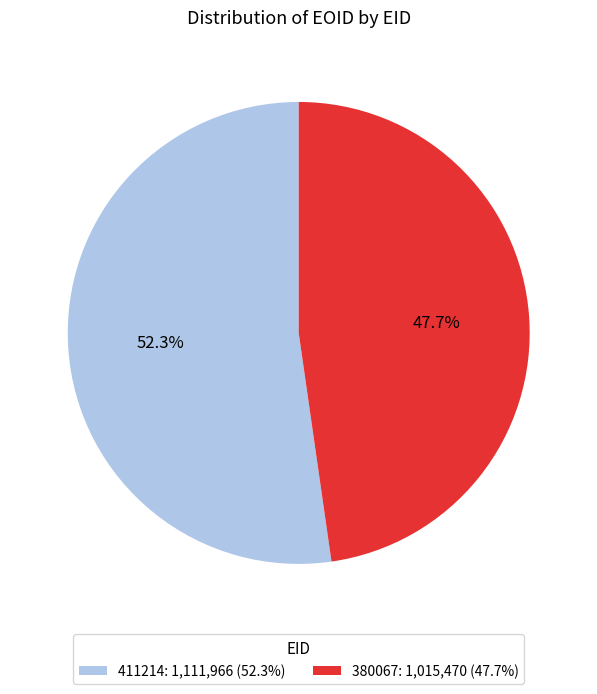

Which category has the biggest portion of the pie?

411214